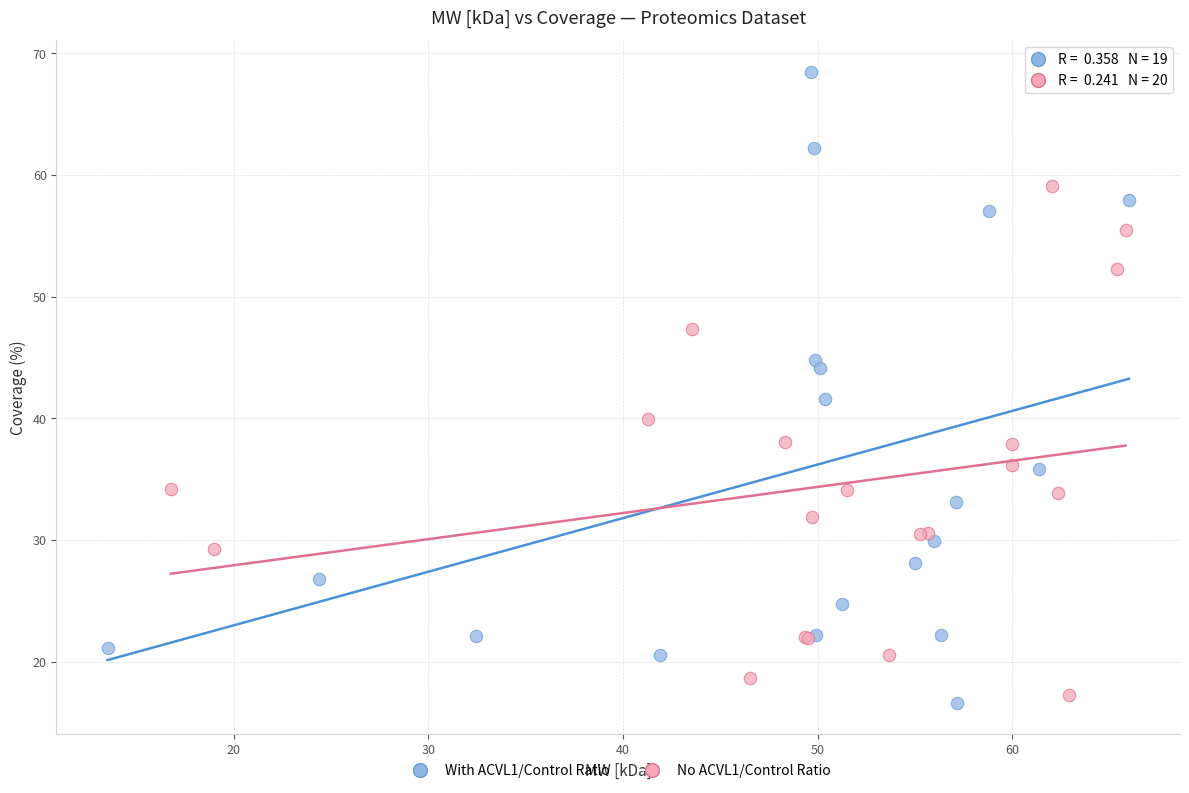

Which series contains the lowest Y value?

With ACVL1/Control Ratio